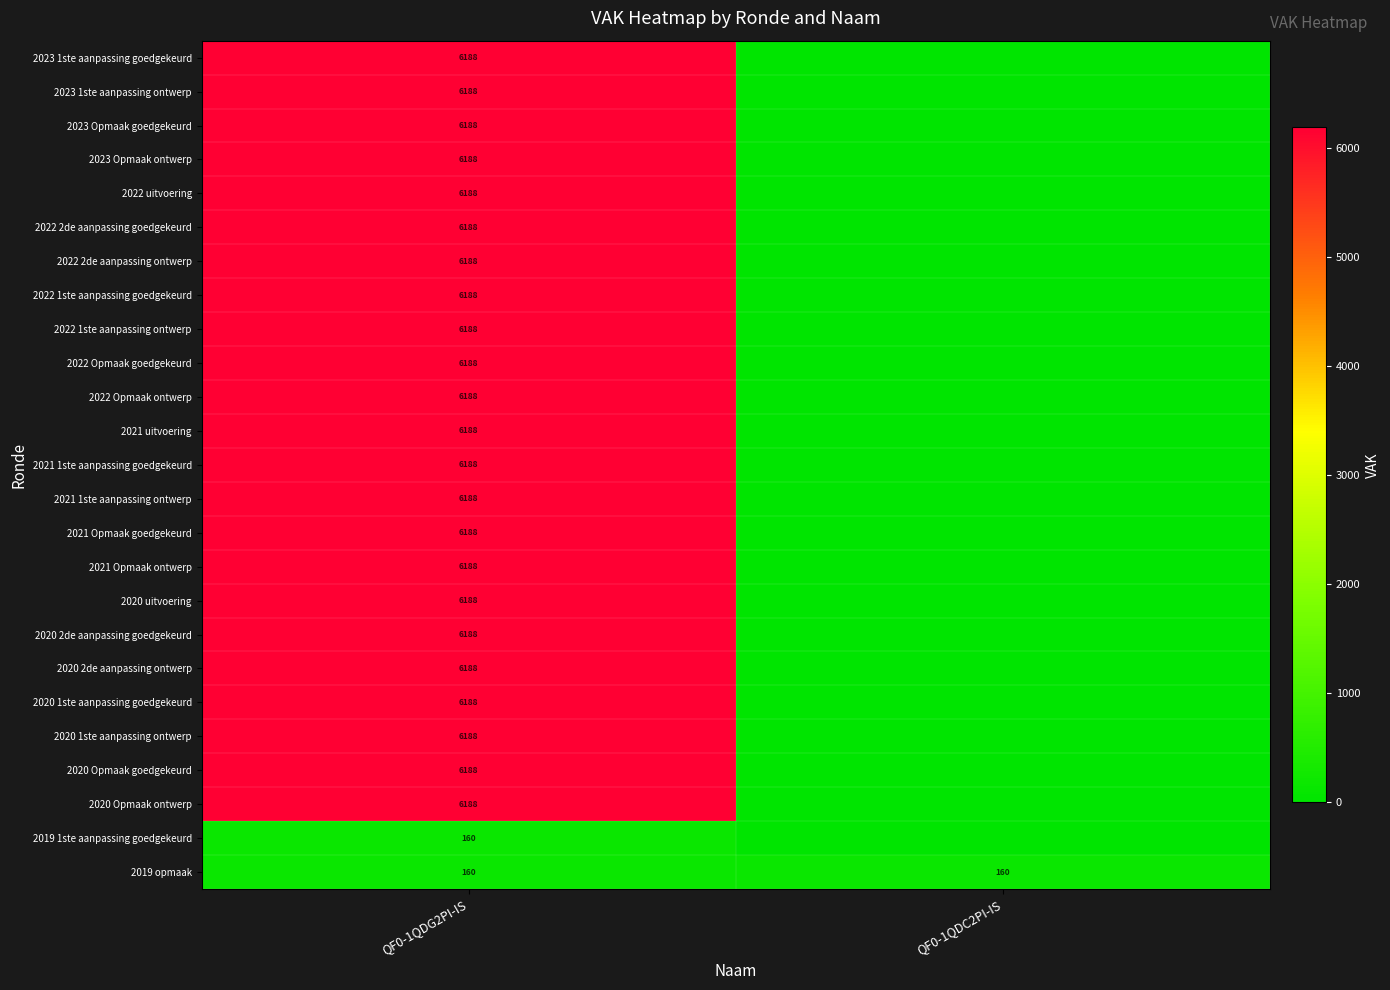

What is the sum of all 2019 opmaak values?

320